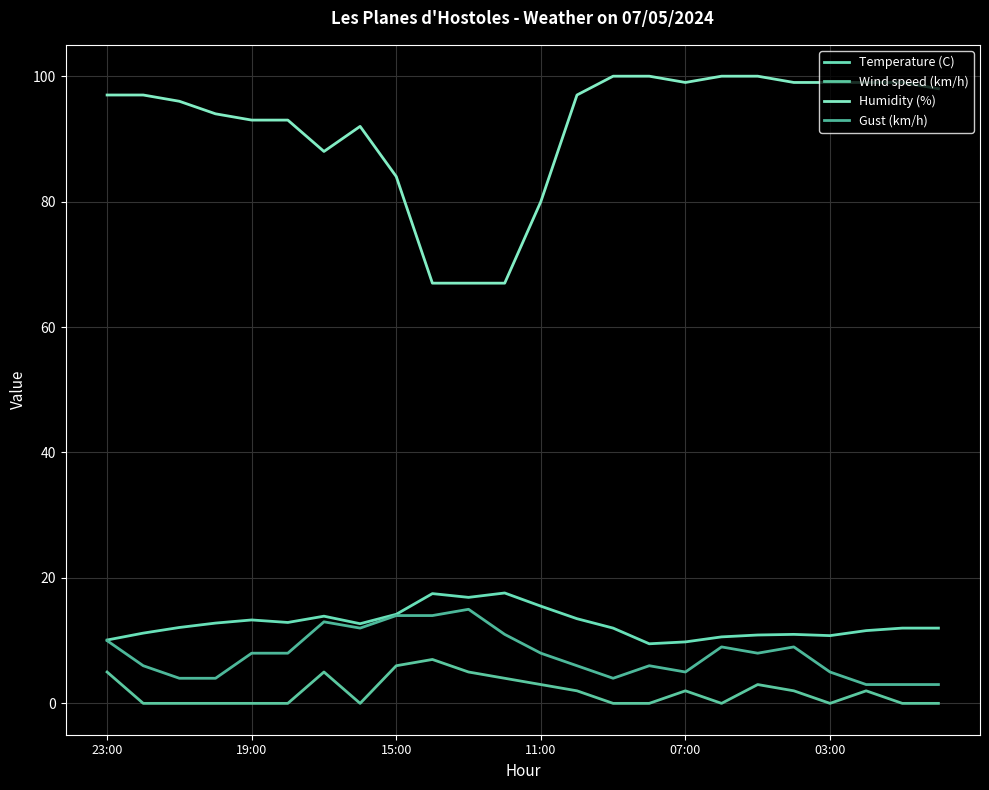

True or false: Wind speed (km/h) and Gust (km/h) intersect in this chart.

False